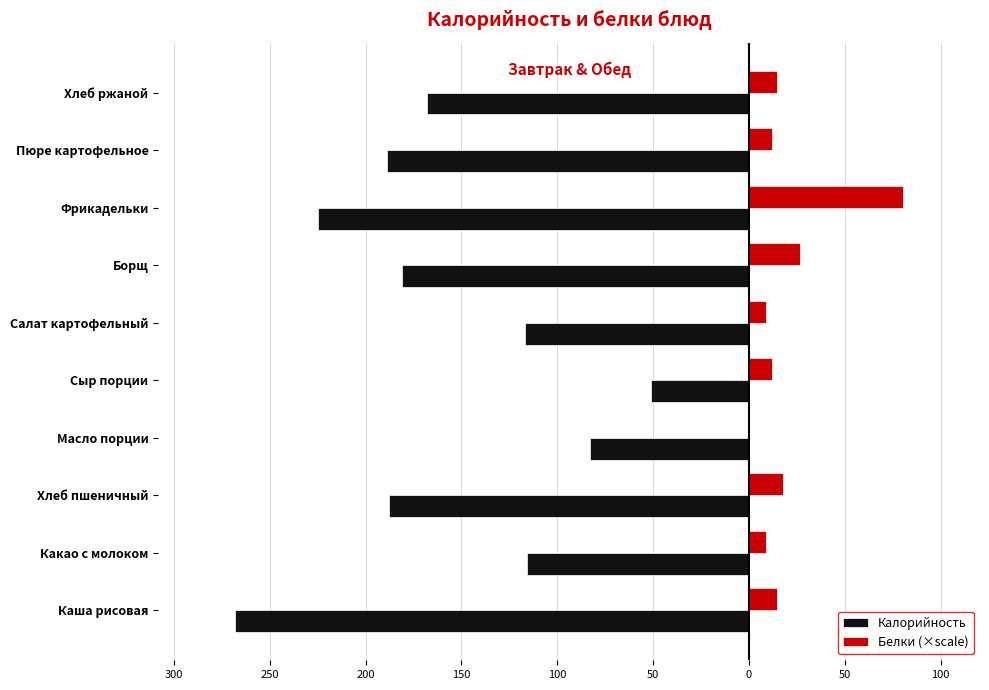

What are all the series names shown in the legend?

Калорийность, Белки (×scale)